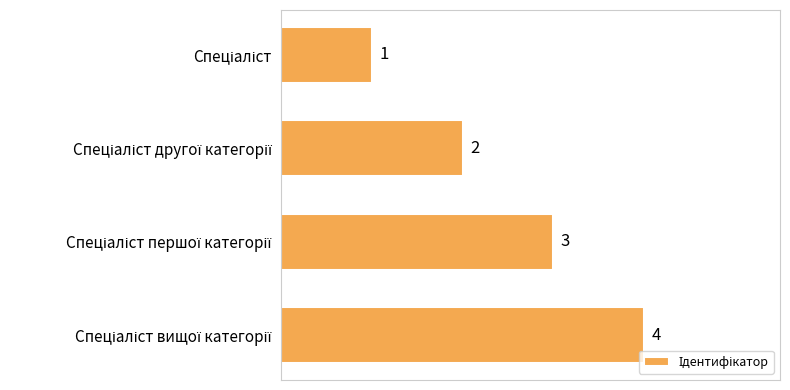

What is the difference between the maximum and minimum values?

3